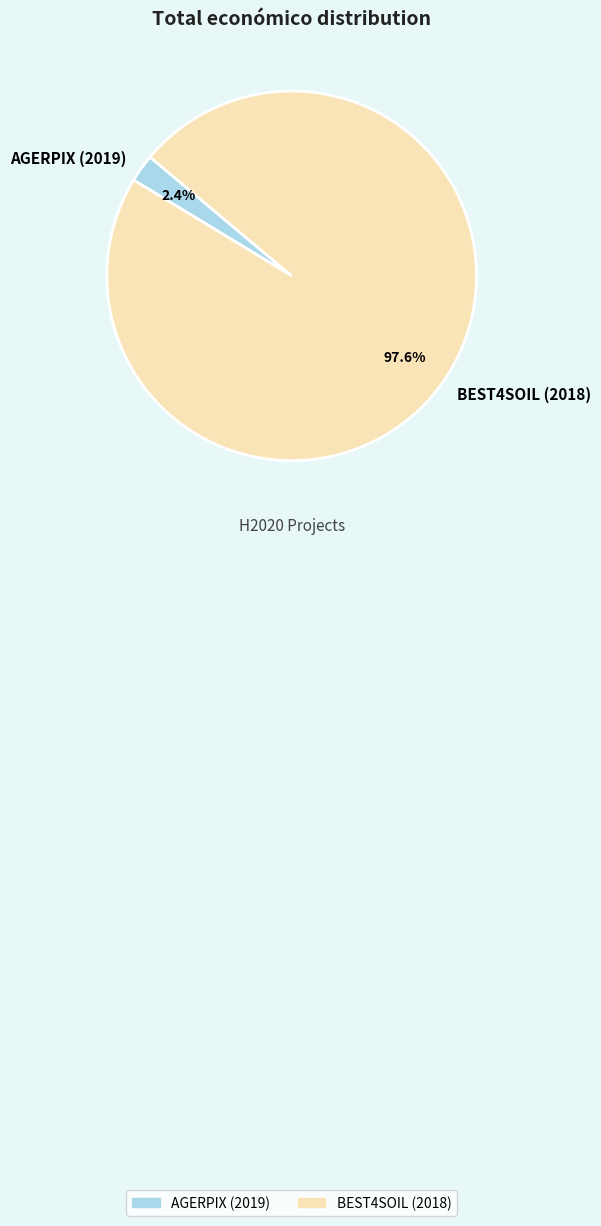

To the nearest percent, what is the difference between the largest and smallest slice percentages?

95%